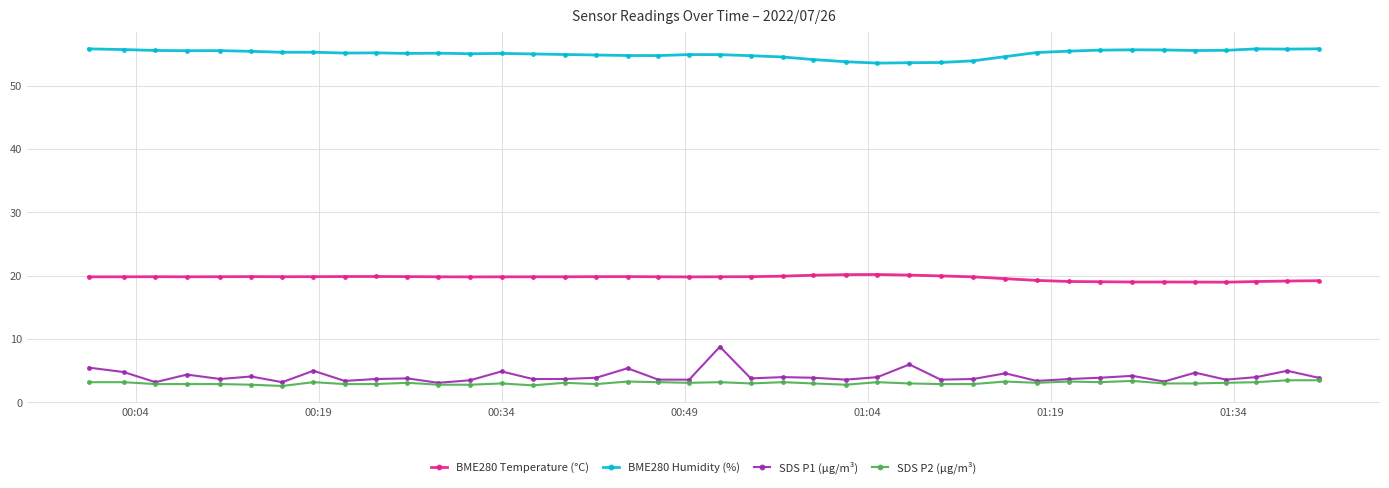

True or false: SDS P1 (µg/m³) and BME280 Humidity (%) cross at least once.

False